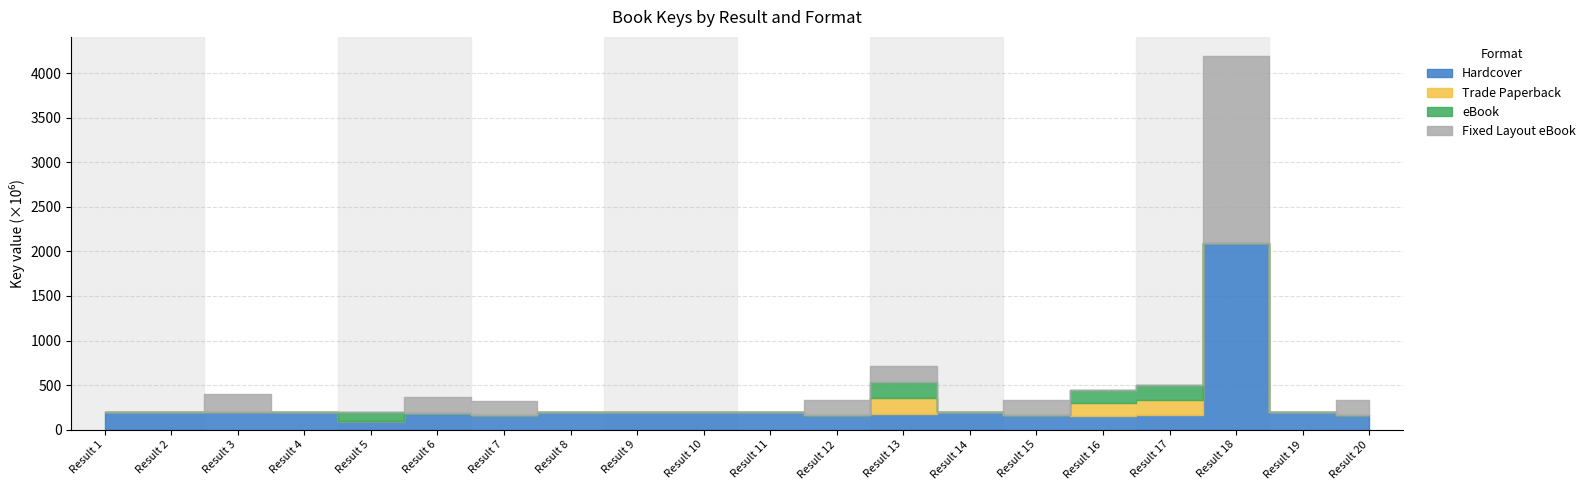

Which category has the lowest value across all series?

1